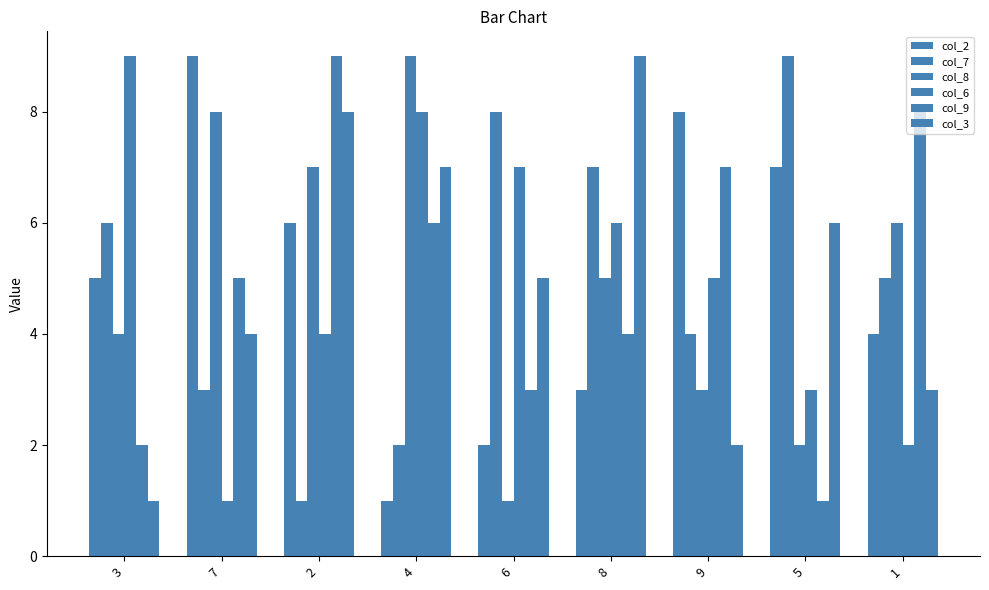

How many data points in col_6 are less than 5?

4